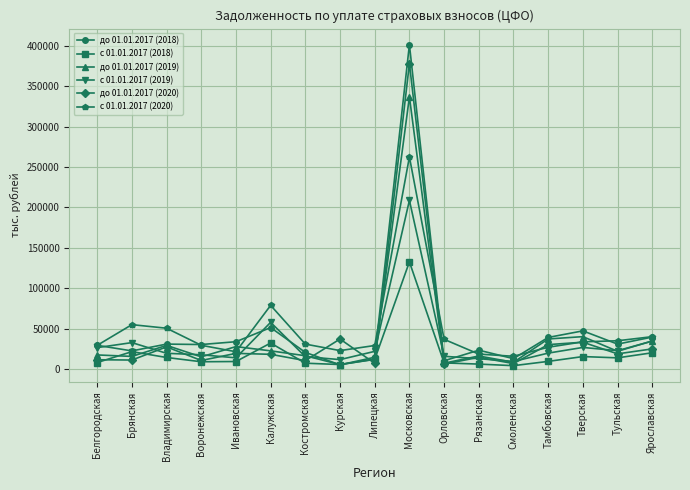

What is the maximum value shown in the chart?

401582